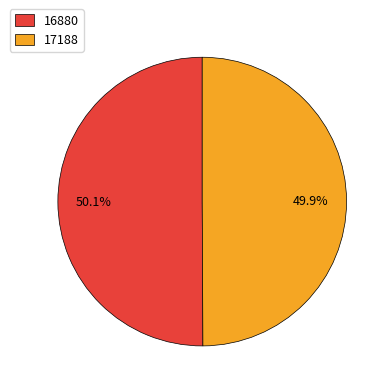

Approximately how many times larger is the value at 16880 compared to 17188?

1.0